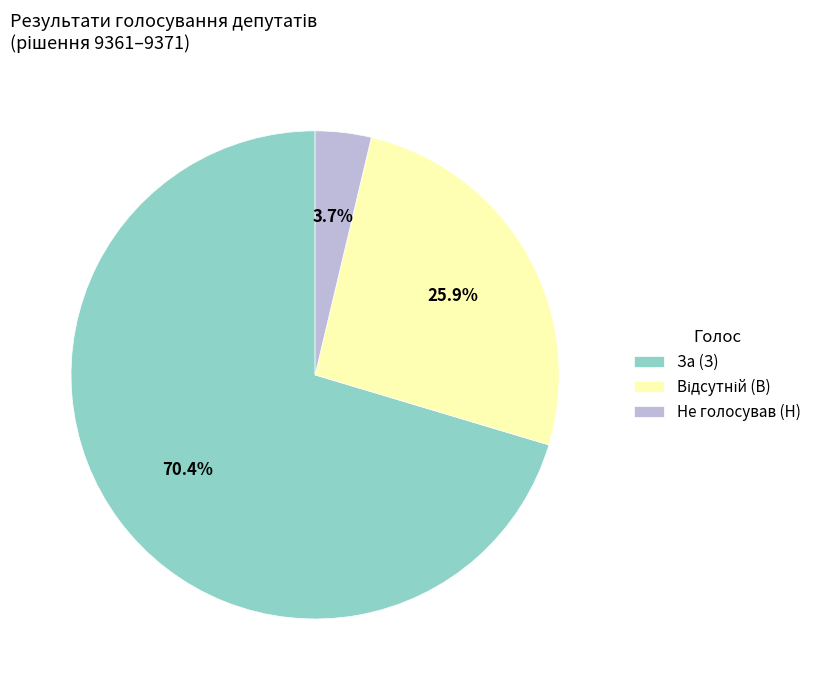

What percentage is NOT represented by Не голосував (Н)?

96.3%